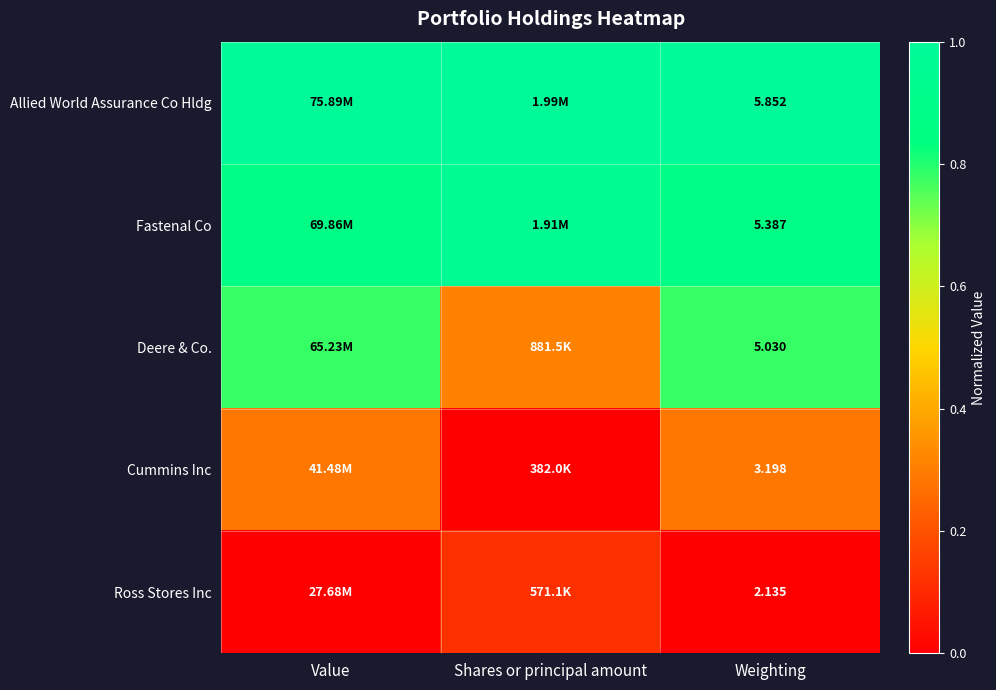

At Weighting, list the series in order from smallest to largest.

Ross Stores Inc, Cummins Inc, Deere & Co., Fastenal Co, Allied World Assurance Co Hldg